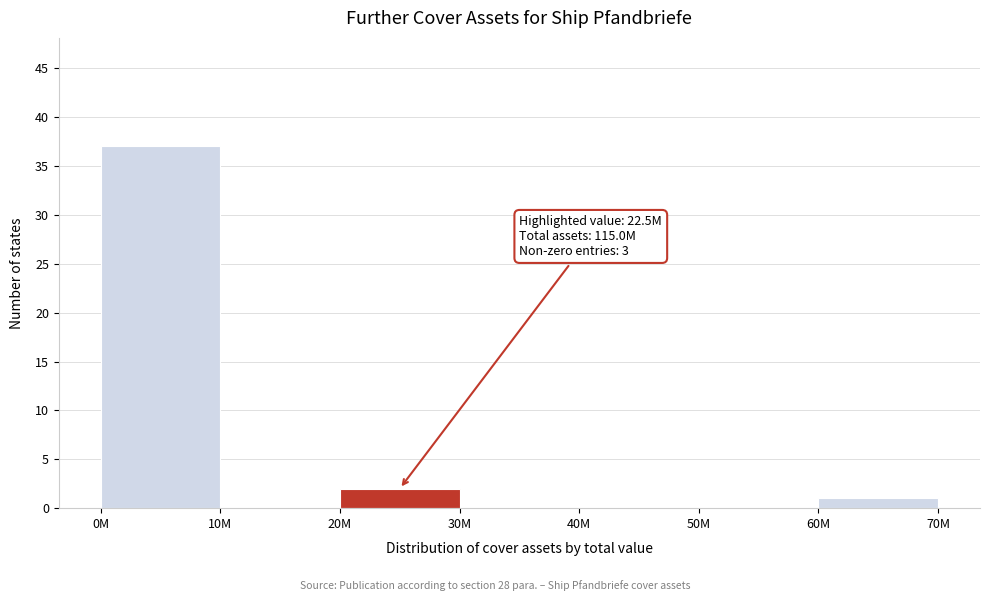

Reading right to left, extract all data points from this chart.

60M=1	50M=0	40M=0	30M=0	20M=2	10M=0	0M=37